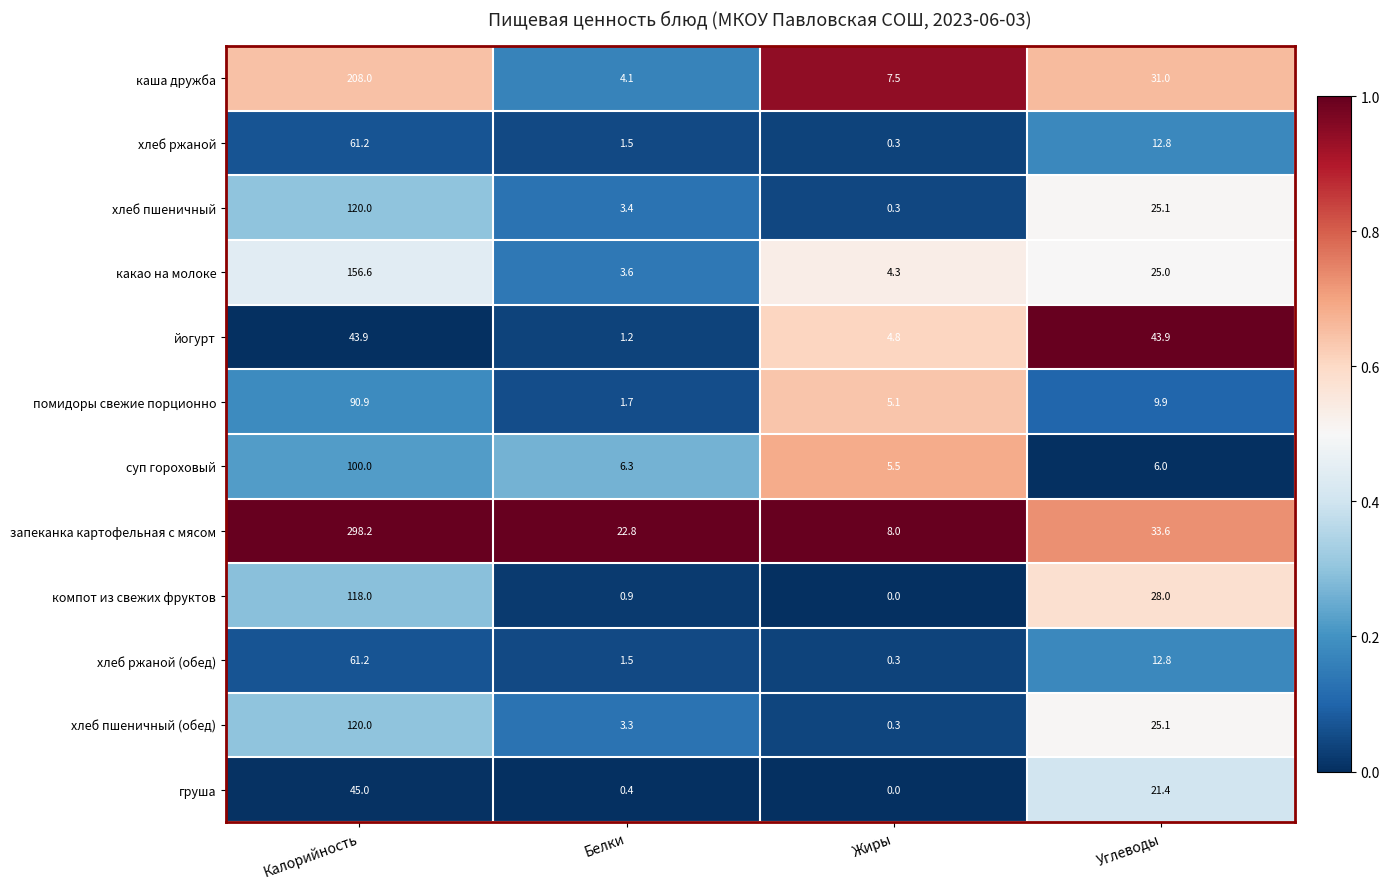

What is the greatest value displayed?

298.2